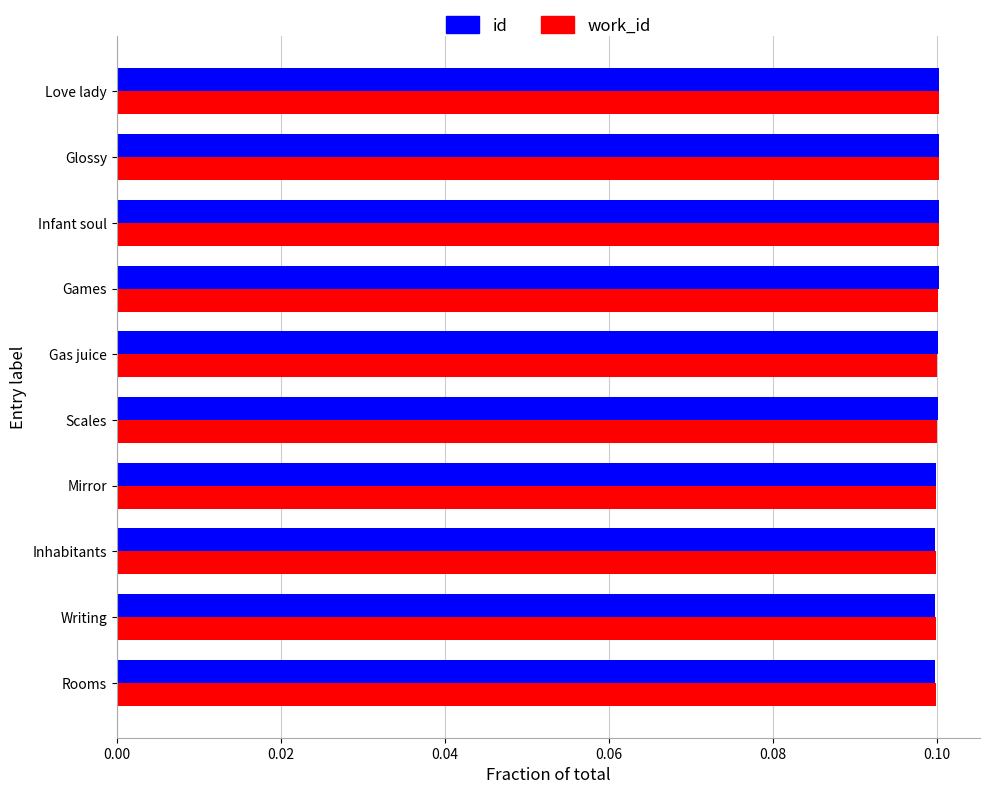

How many work_id values are between 0 and 1?

10